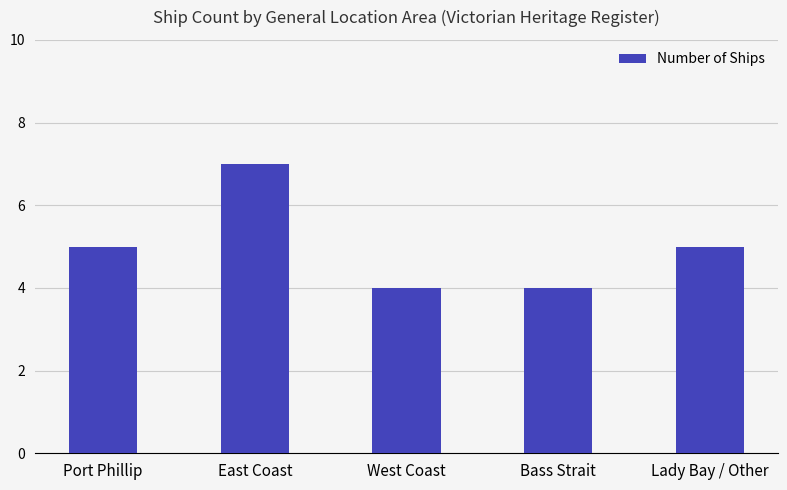

What is the difference between the values at East Coast and West Coast?

3